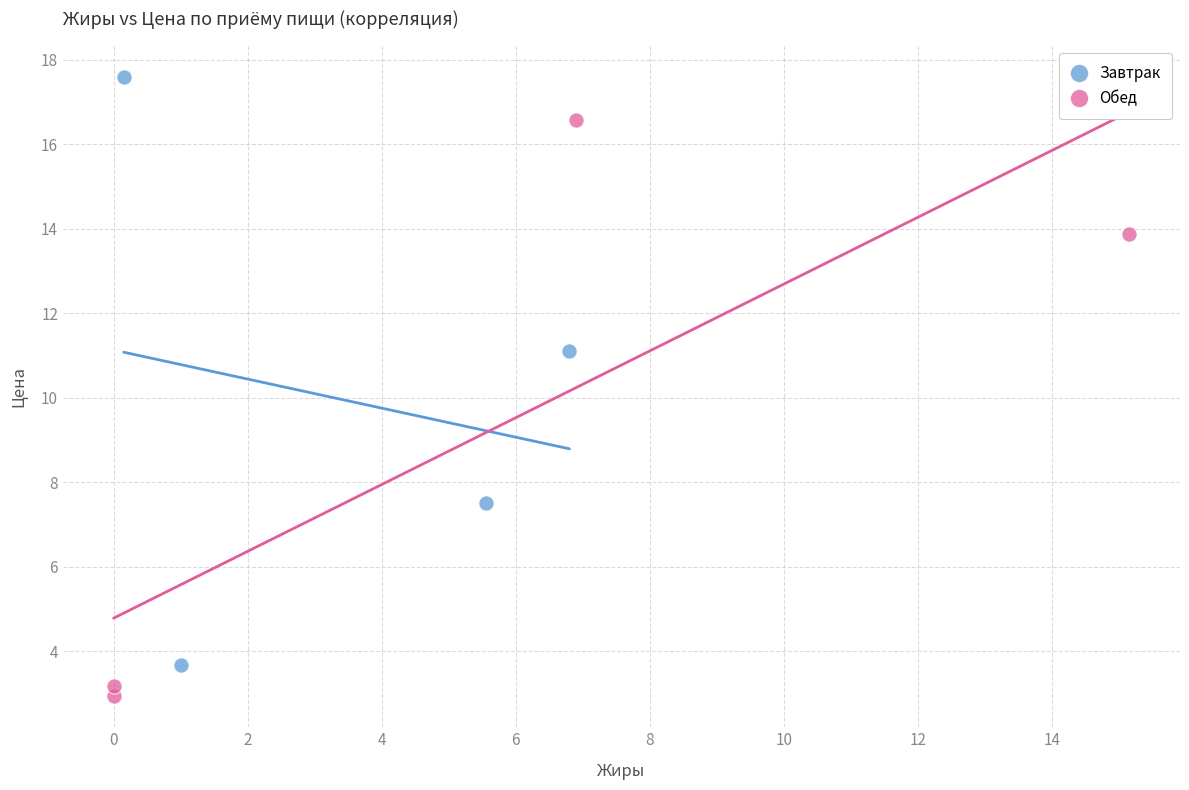

Which series reaches the maximum Y coordinate?

Завтрак